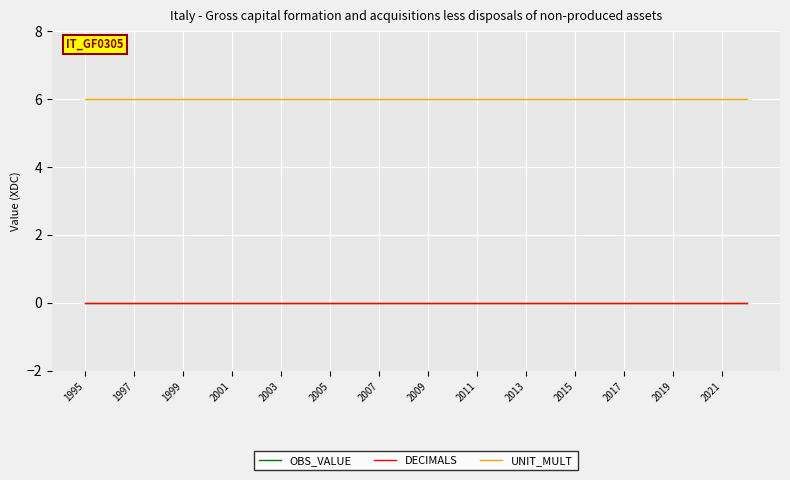

Does the chart have visible grid lines?

Yes